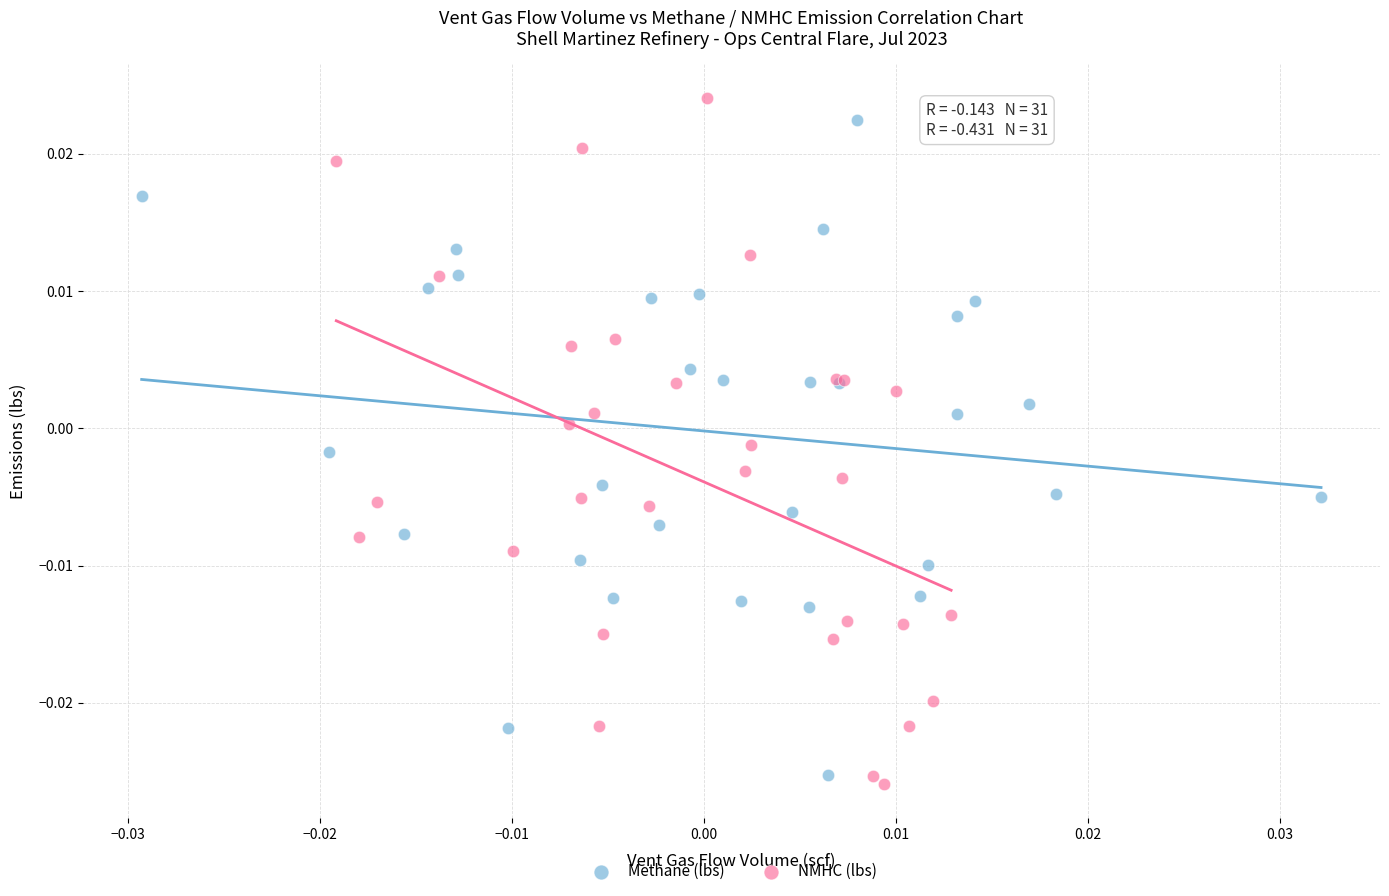

Which series contains the highest Y value?

NMHC (lbs)